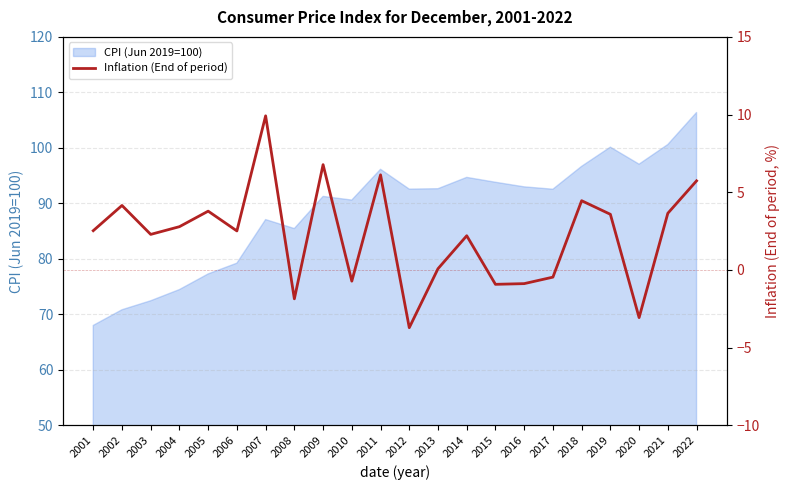

Is it true that CPI (Jun 2019=100) equals 39.7 at 2002?

False